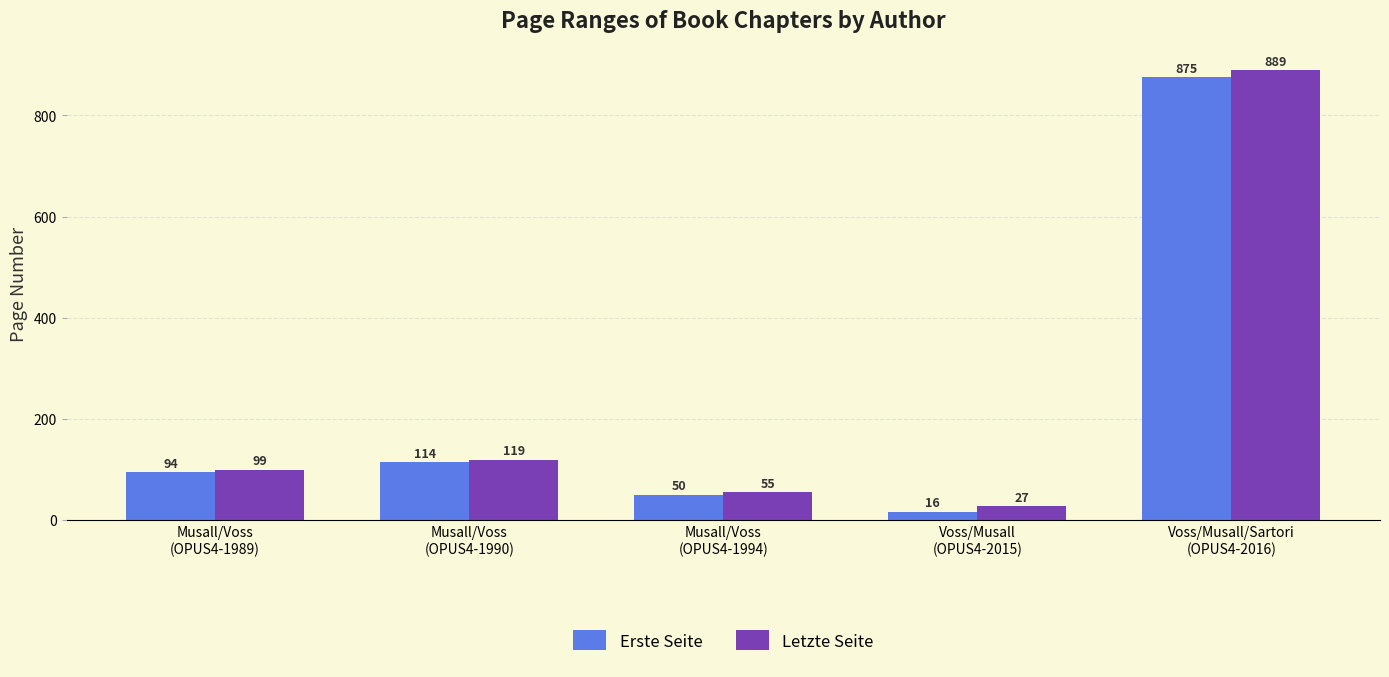

What is the label of the 3rd bar from the right?

Musall/Voss
(OPUS4-1994)